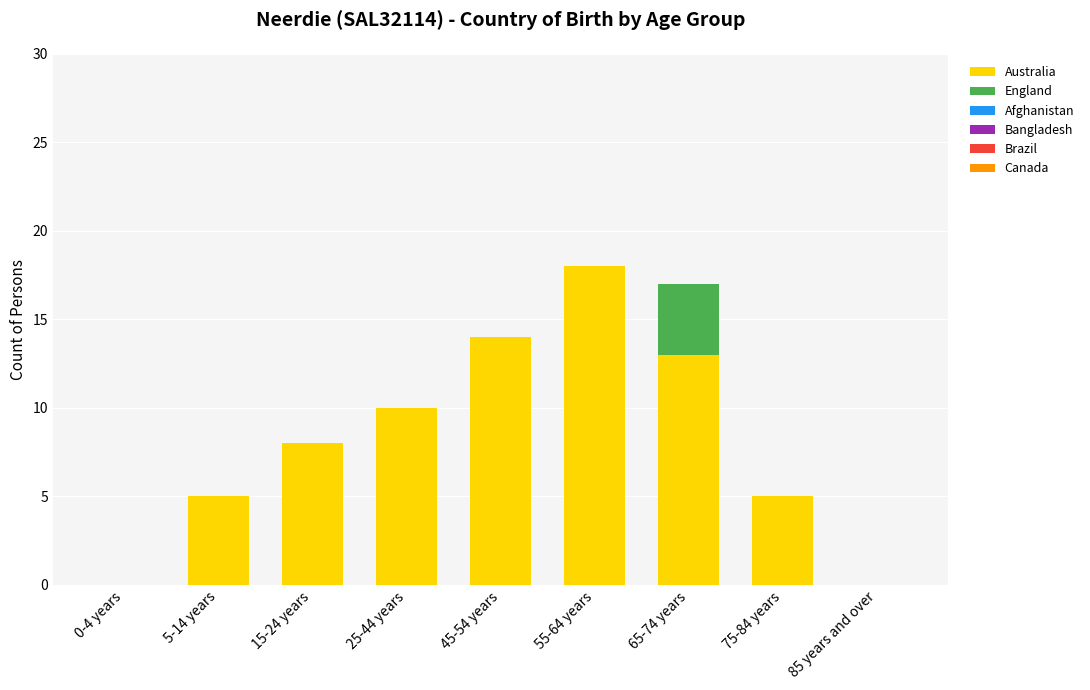

What is the sum of all Australia values?

73